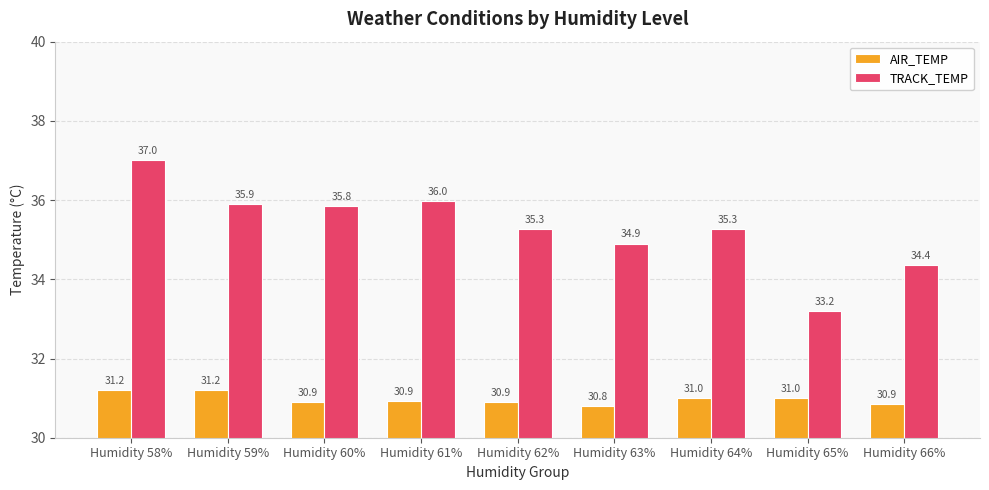

What are all the series names shown in the legend?

AIR_TEMP, TRACK_TEMP